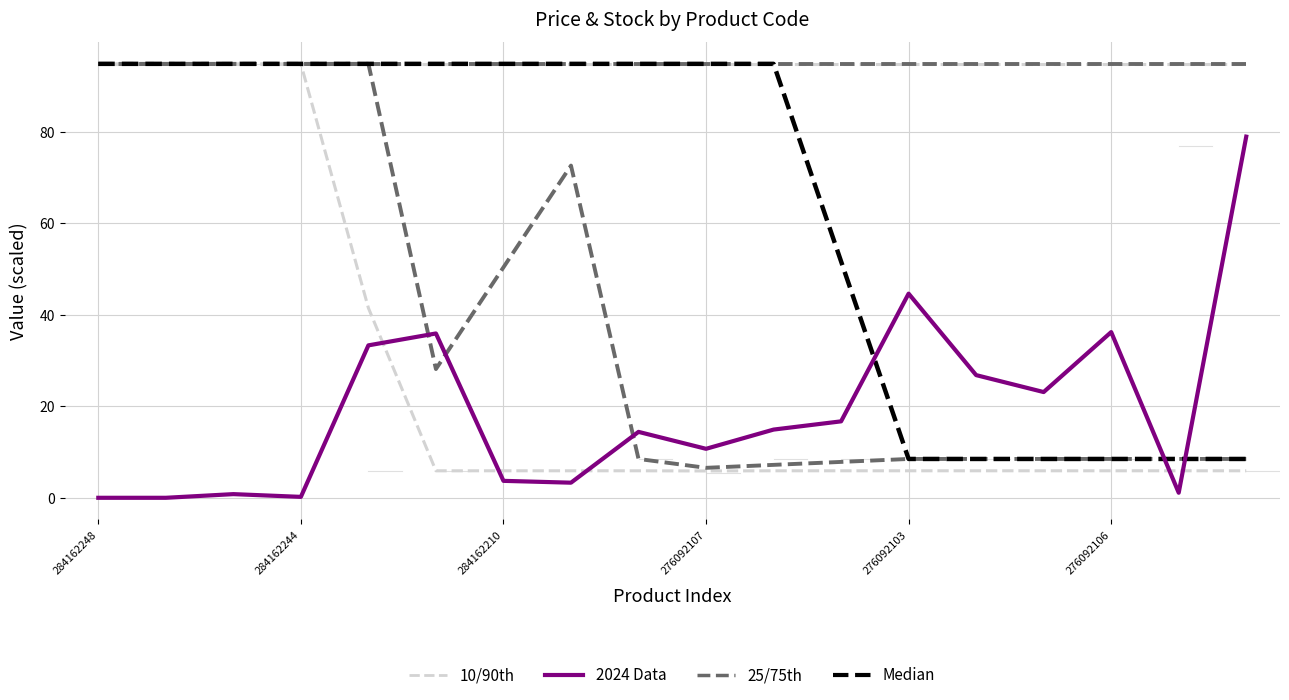

What is the maximum value for 25/75th?

94.8